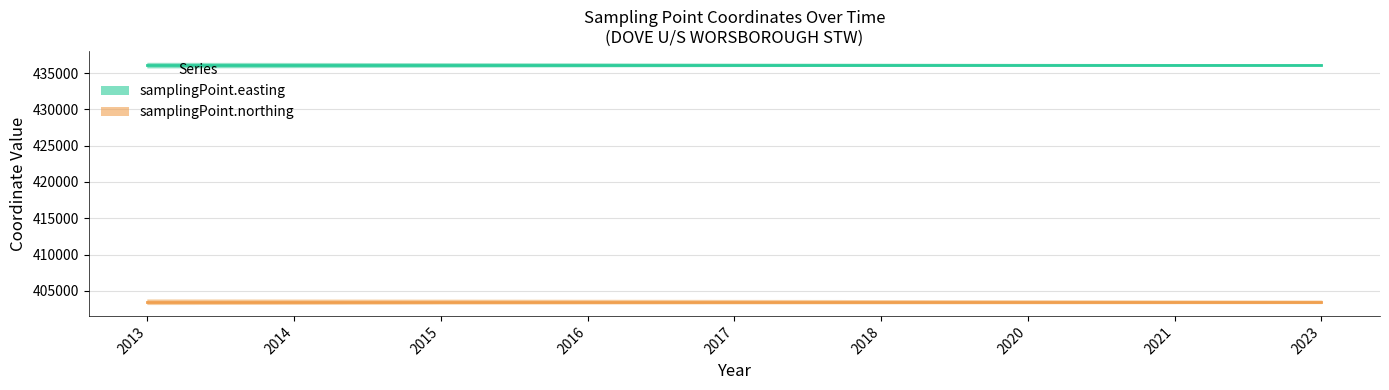

The samplingPoint.northing series shows 403515 at 2015. True or false?

True